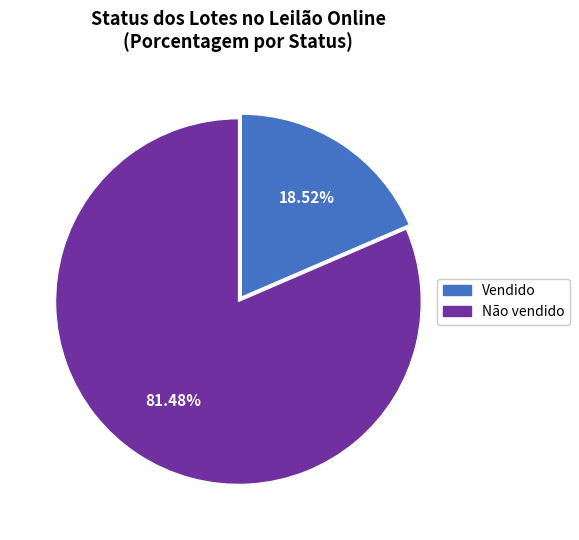

Rank the categories by value from lowest to highest.

Vendido, Não vendido